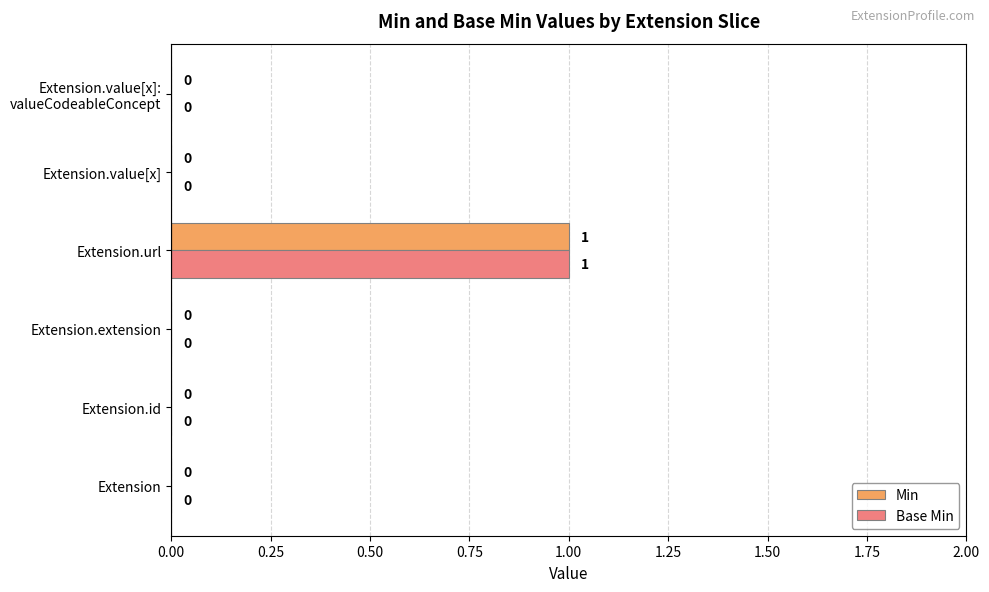

How many positive values does the Min series have?

1